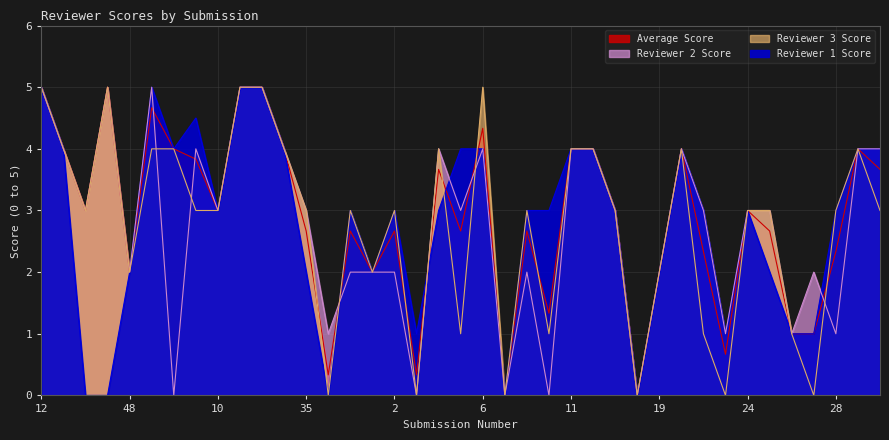

In Reviewer 3 Score, how many points are higher than both neighbors (excluding endpoints)?

8